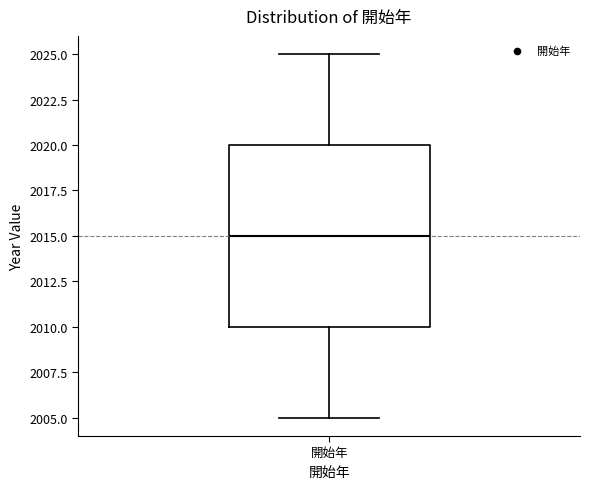

Read this box plot against the y-axis: the position of the median line, the range covered by the box, and the ends of both whiskers. The values are not printed on the chart, so give them approximately, as read against the axis.

median 2015, box 2010 to 2020, whiskers 2005 to 2025